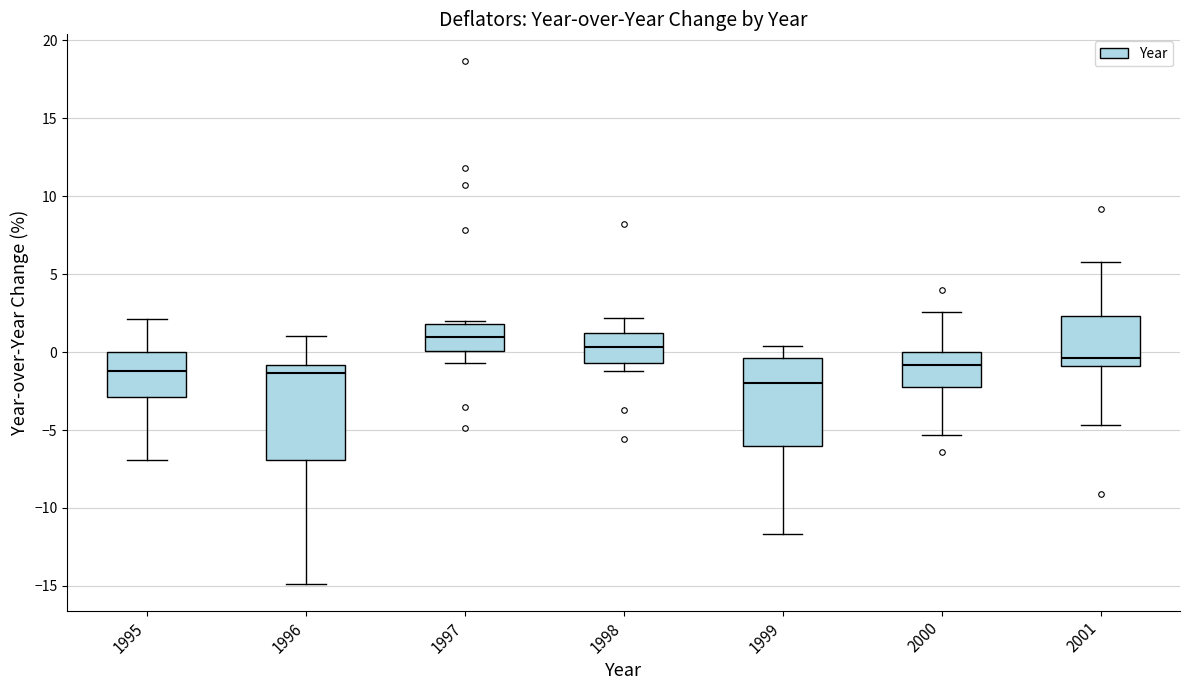

Reading left to right, read every box against the y-axis: the position of its median line, the range the box covers, and the ends of its whiskers. The values are not printed on the chart, so give them approximately, as read against the axis.

1995: median -1.0, box -3.0 to 0.0, whiskers -7.0 to 2.0
1996: median -1.5, box -7.0 to -1.0, whiskers -15.0 to 1.0
1997: median 1.0, box 0.0 to 2.0, whiskers -0.5 to 2.0 (just above the box's upper edge)
1998: median 0.5, box -0.5 to 1.0, whiskers -1.0 to 2.0
1999: median -2.0, box -6.0 to -0.5, whiskers -11.5 to 0.5
2000: median -1.0, box -2.0 to 0.0, whiskers -5.5 to 2.5
2001: median -0.5, box -1.0 to 2.5, whiskers -4.5 to 6.0